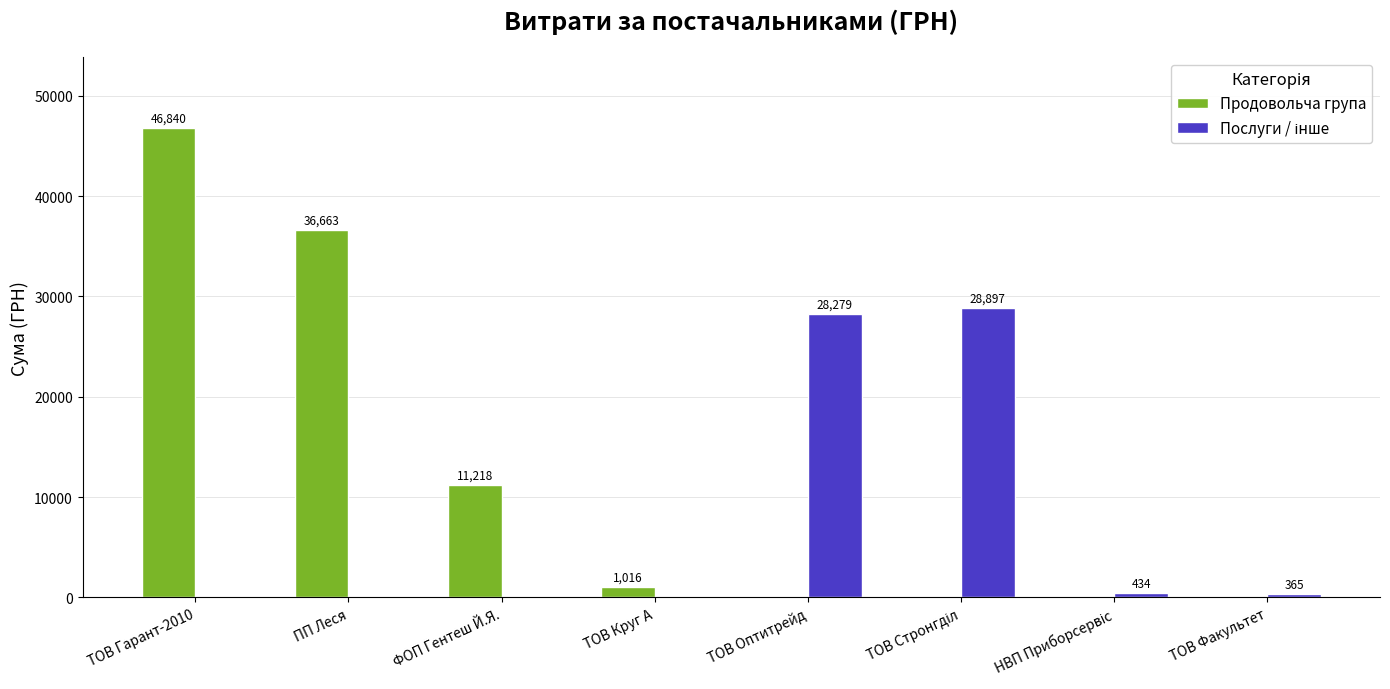

At which label does Продовольча група reach its peak?

ТОВ Гарант-2010